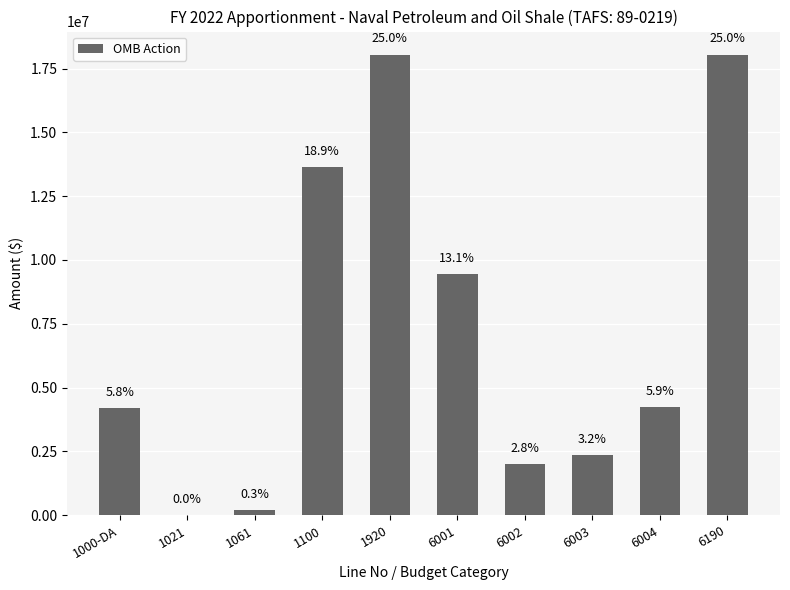

Approximately how many times larger is the value at 6003 compared to 6002?

1.2